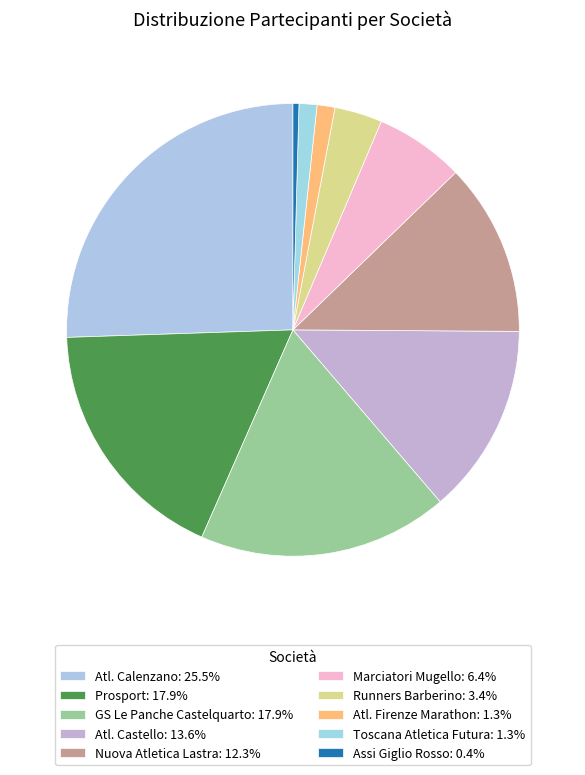

To the nearest percent, what portion does Marciatori Mugello represent?

6%